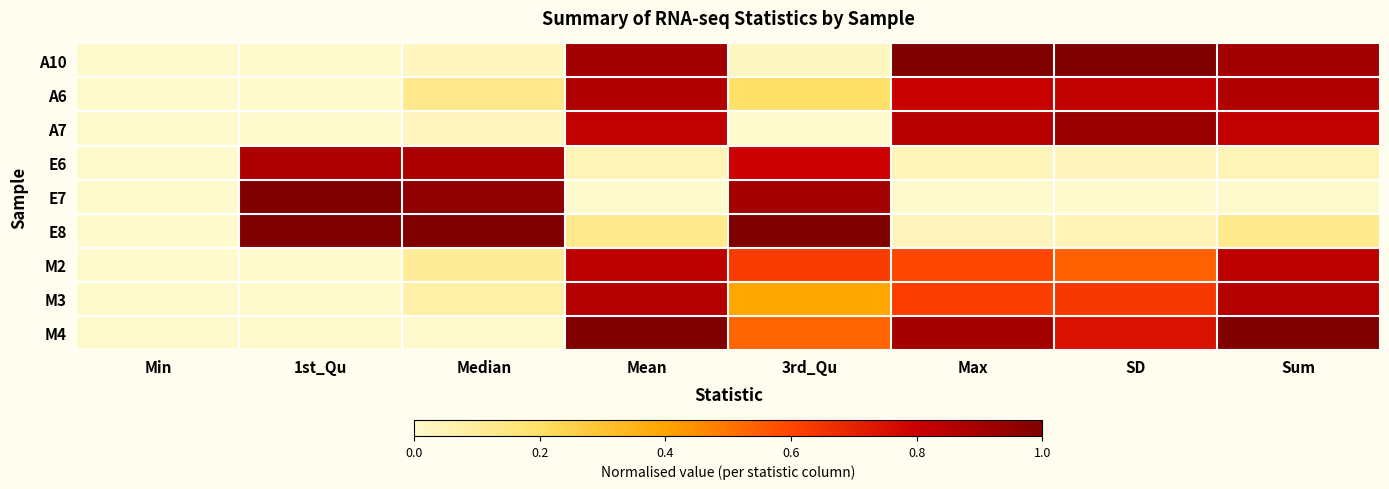

Reading left to right, what are all the values shown in this chart?

A10: Min=0.0	1st_Qu=0.0	Median=0.0	Mean=0.9	3rd_Qu=0.0	Max=1.0	SD=1.0	Sum=0.9
A6: Min=0.0	1st_Qu=0.0	Median=0.1	Mean=0.9	3rd_Qu=0.2	Max=0.8	SD=0.8	Sum=0.9
A7: Min=0.0	1st_Qu=0.0	Median=0.0	Mean=0.8	3rd_Qu=0.0	Max=0.9	SD=0.9	Sum=0.8
E6: Min=0.0	1st_Qu=0.9	Median=0.9	Mean=0.0	3rd_Qu=0.8	Max=0.0	SD=0.0	Sum=0.0
E7: Min=0.0	1st_Qu=1.0	Median=1.0	Mean=0.0	3rd_Qu=0.9	Max=0.0	SD=0.0	Sum=0.0
E8: Min=0.0	1st_Qu=1.0	Median=1.0	Mean=0.1	3rd_Qu=1.0	Max=0.0	SD=0.0	Sum=0.1
M2: Min=0.0	1st_Qu=0.0	Median=0.1	Mean=0.8	3rd_Qu=0.6	Max=0.6	SD=0.5	Sum=0.8
M3: Min=0.0	1st_Qu=0.0	Median=0.1	Mean=0.9	3rd_Qu=0.4	Max=0.6	SD=0.6	Sum=0.9
M4: Min=0.0	1st_Qu=0.0	Median=0.0	Mean=1.0	3rd_Qu=0.5	Max=0.9	SD=0.7	Sum=1.0